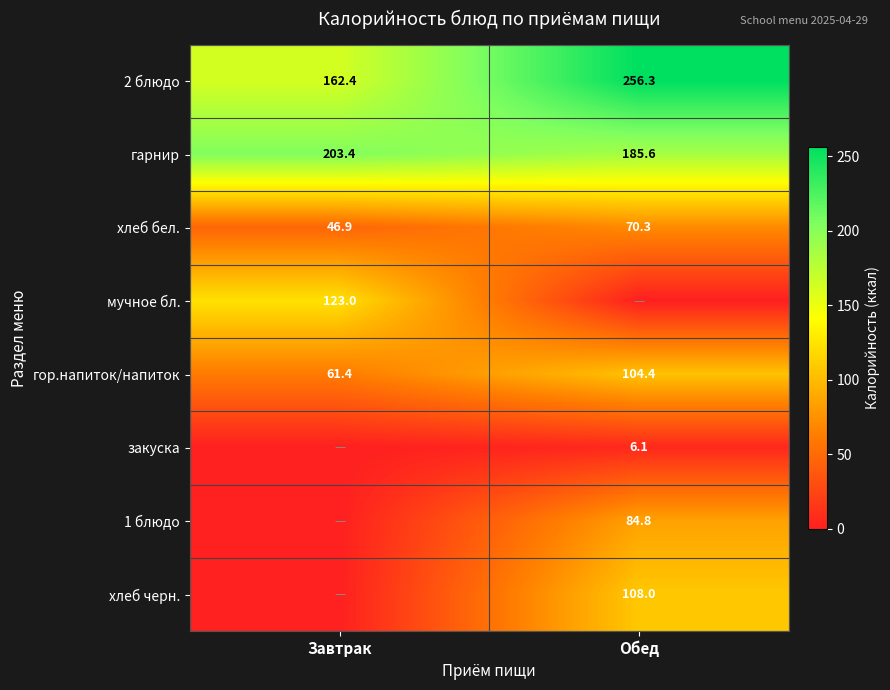

True or false: гарнир has a value of 203.4 at Завтрак.

True